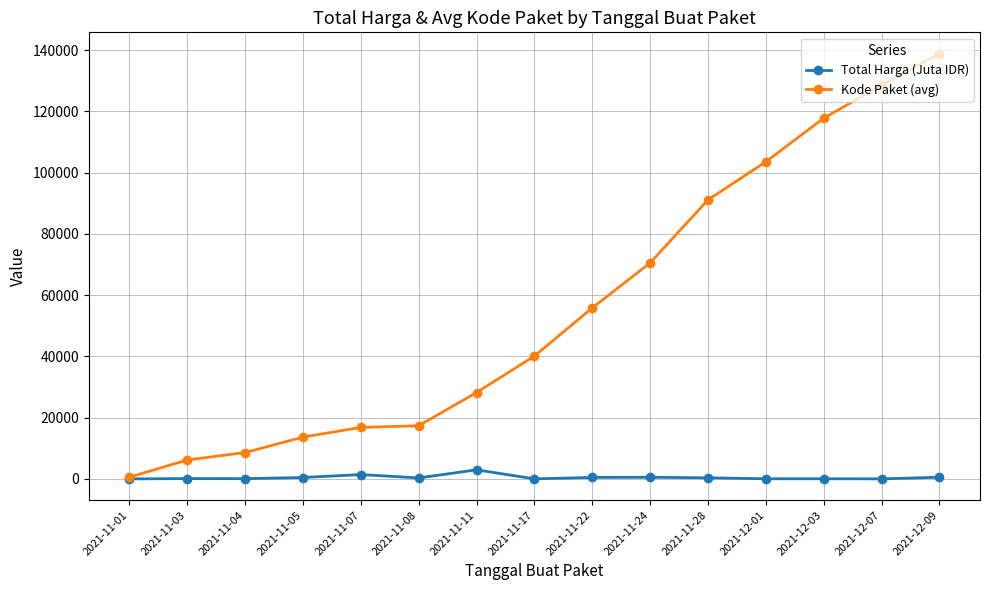

What is the difference between the highest and lowest values at 2021-11-01?

556.7